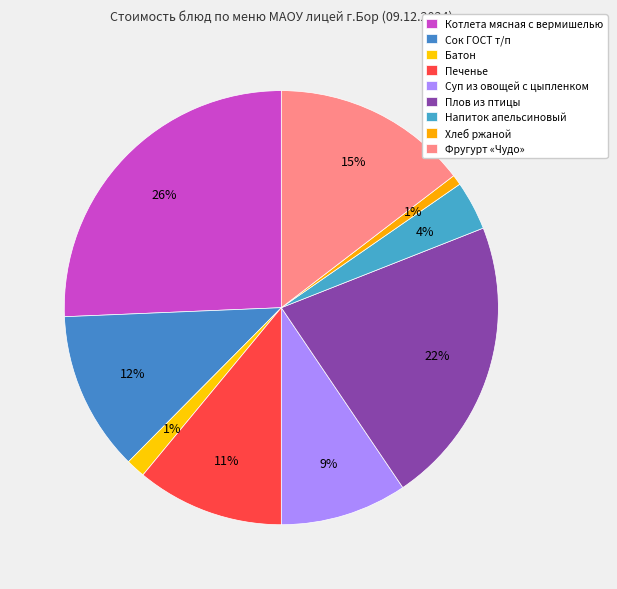

Rank the categories by value from highest to lowest.

Котлета мясная с вермишелью отварной, Плов из птицы, Фругурт Чудо, Сок ГОСТ т/п, Печенье, Суп из овощей с цыпленком, Напиток апельсиновый, Батон, Хлеб ржаной